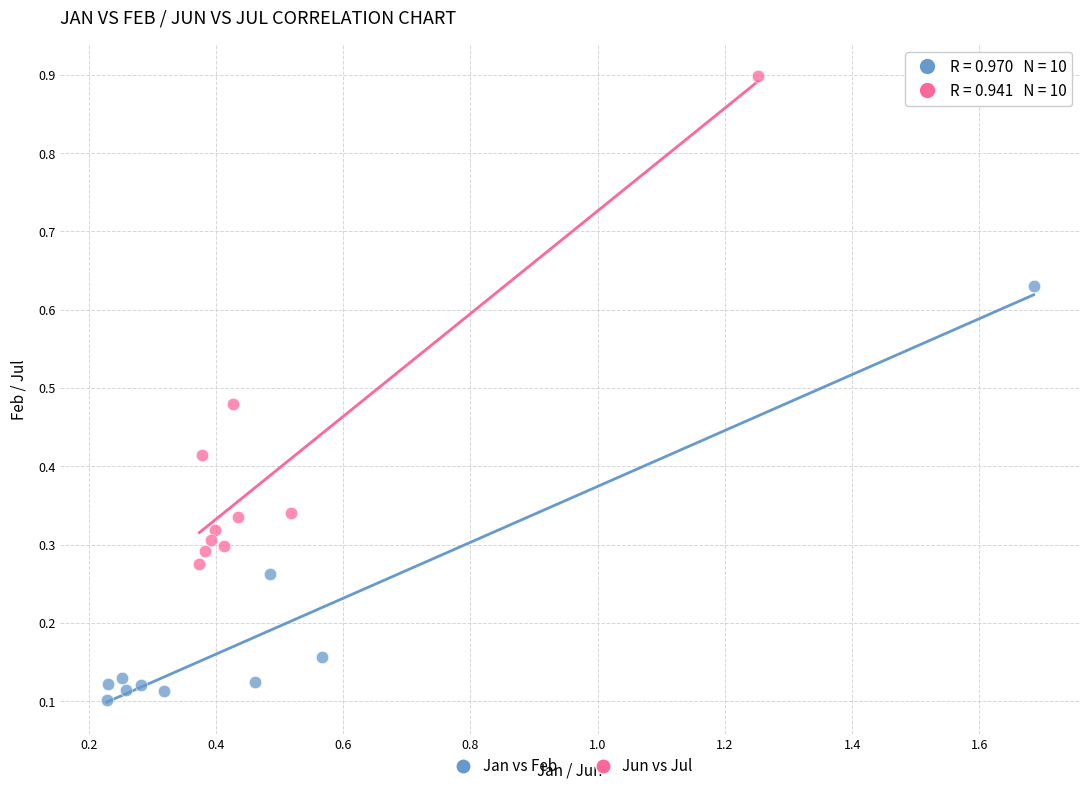

Which series reaches the maximum Y coordinate?

Jun vs Jul